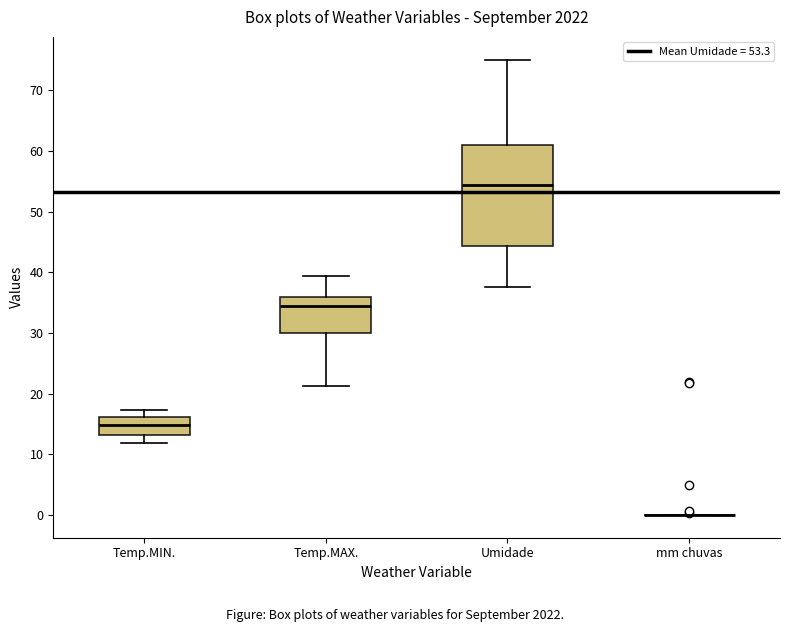

Where does the median line of the box for Umidade sit on the y-axis? The values are not printed on the chart, so give them approximately, as read against the axis.

54